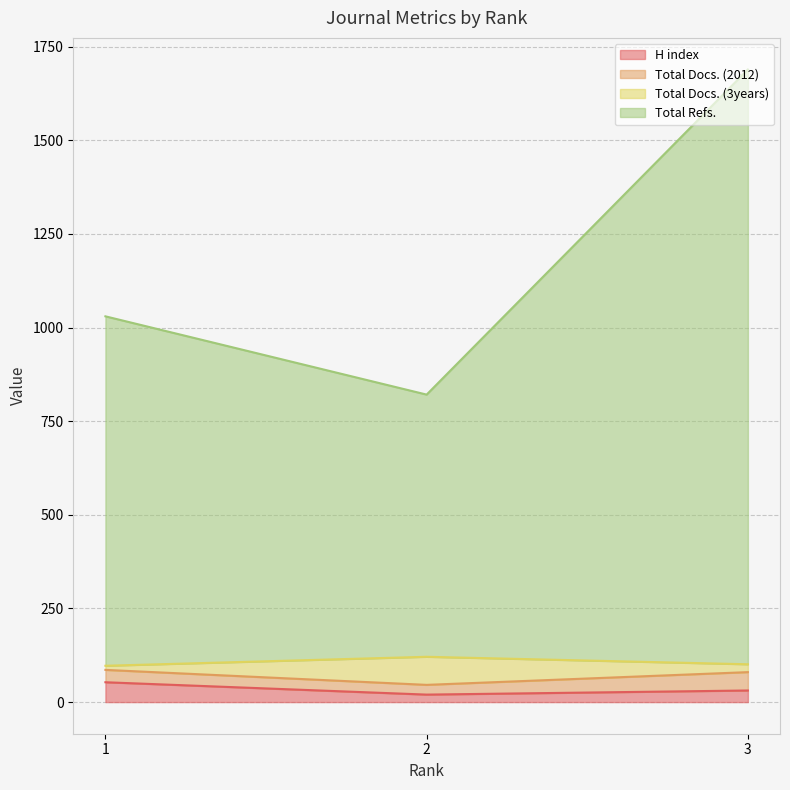

What is the spread (max minus min) of values at 3?

1658